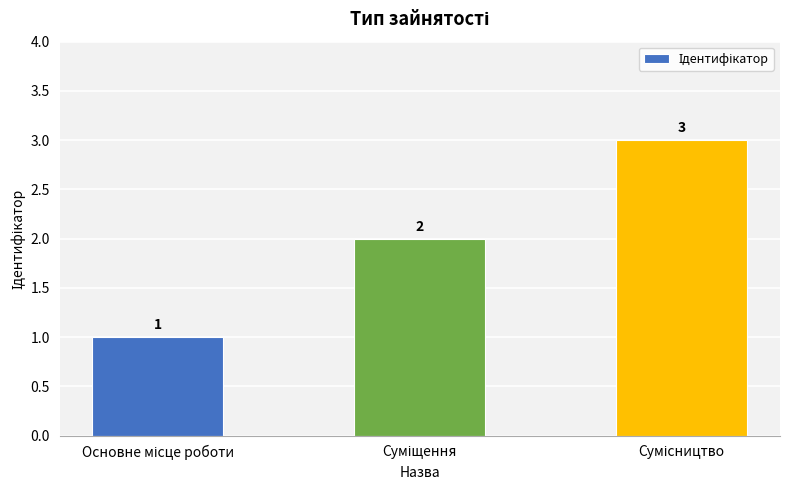

What is the value of the 2nd bar from the left?

2